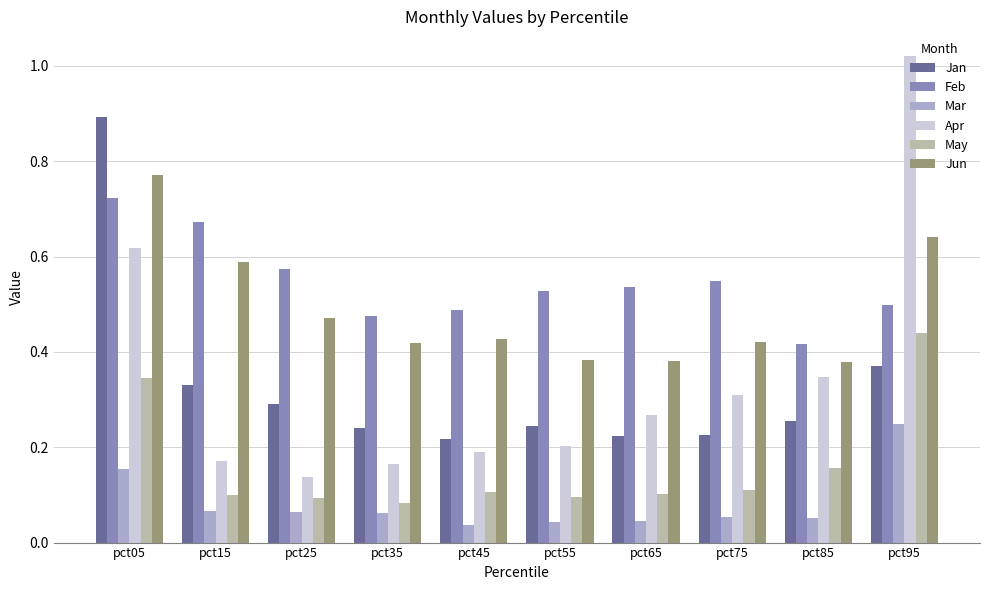

The Jan series shows 0.3 at pct25. True or false?

True